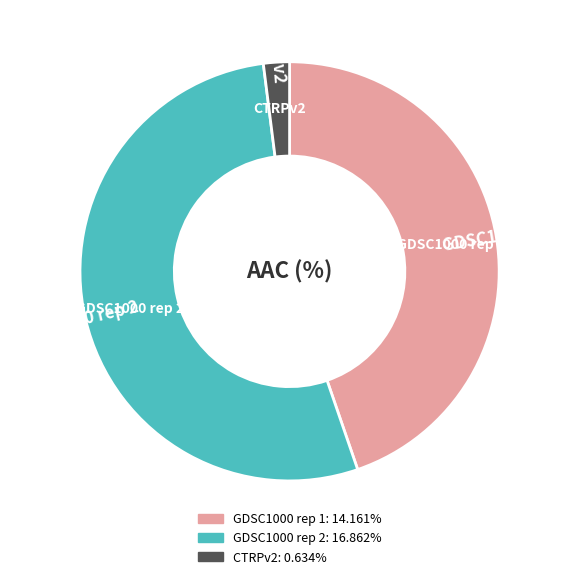

Which has a higher value, CTRPv2 or GDSC1000 rep 2?

GDSC1000 rep 2